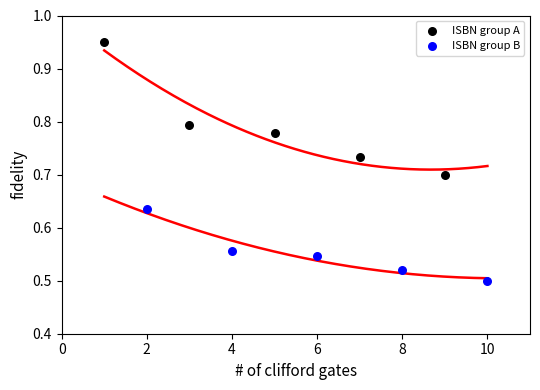

Which series has the largest Y range (max minus min)?

ISBN group A